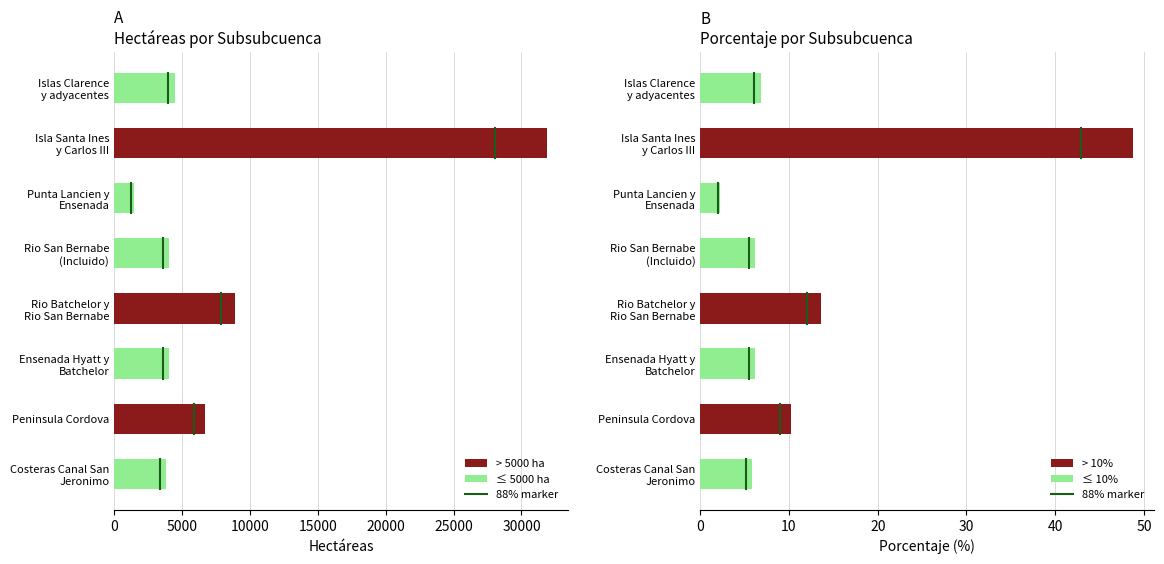

What is the value of the Hectáreas bar at the 6th from the left?

1446.4